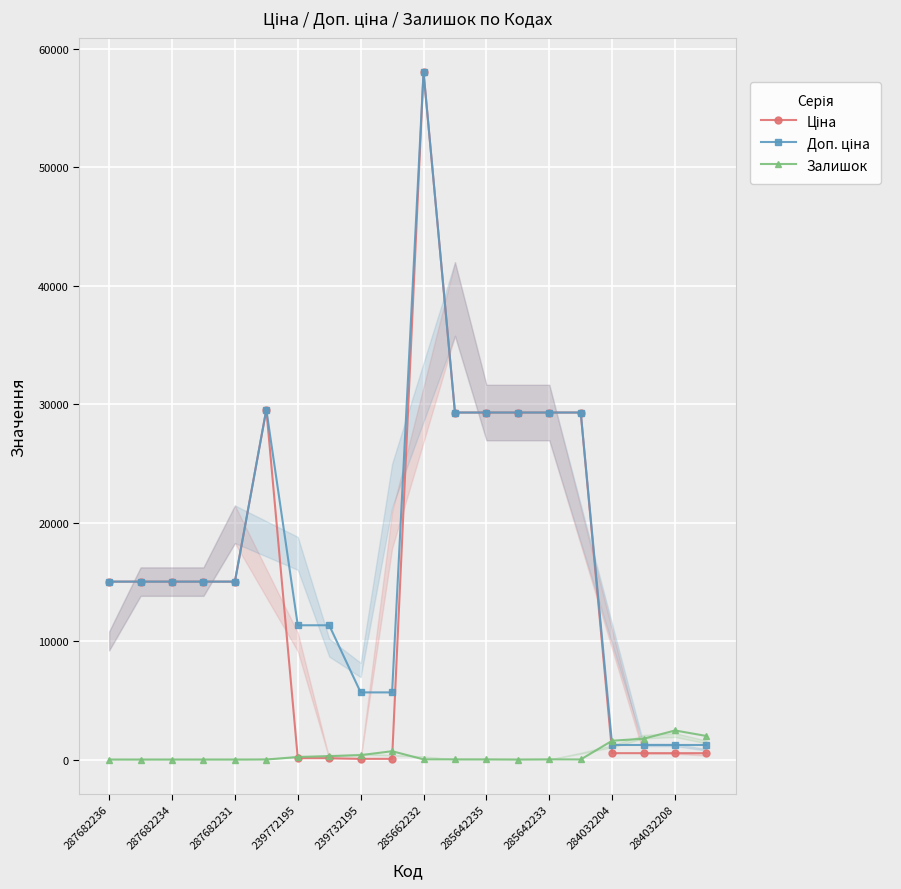

What is the average value of the Доп. ціна series?

17403.4